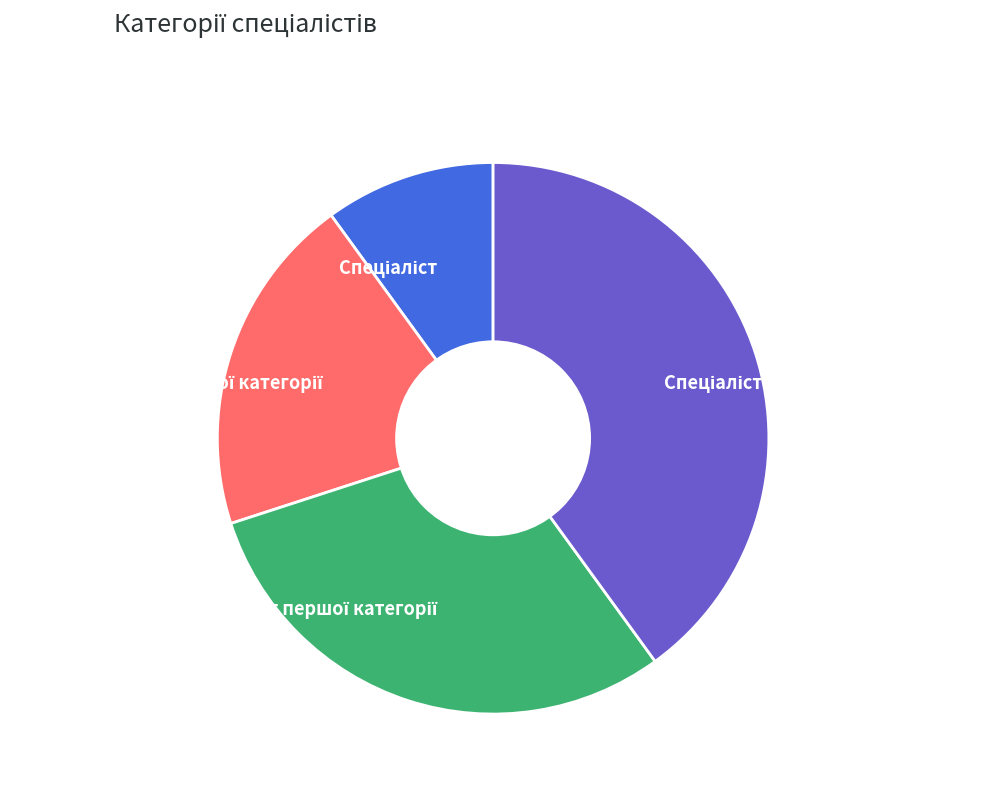

Is there any slice that represents more than half of the pie?

No